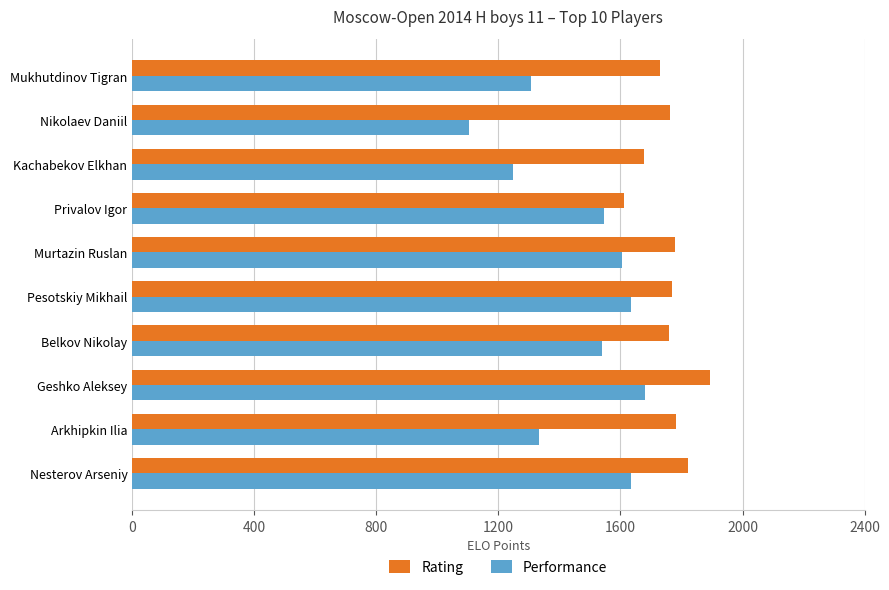

What is the lowest value of the Performance series?

1105